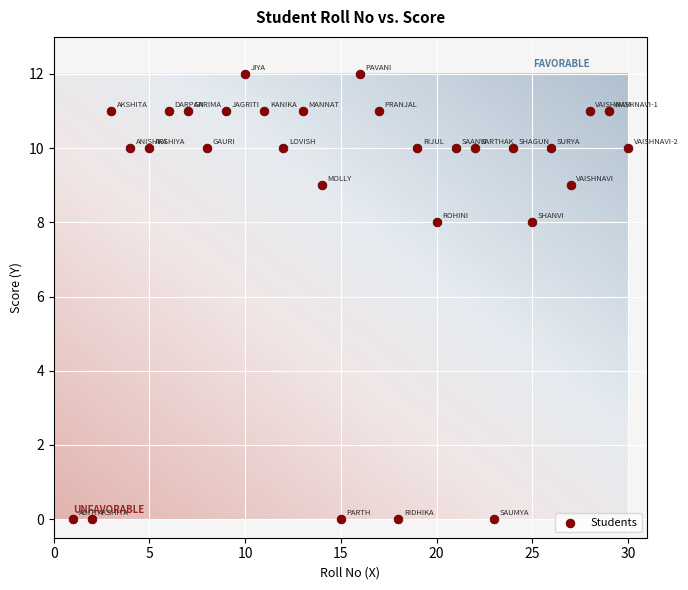

What is the range of X values (max minus min)?

29